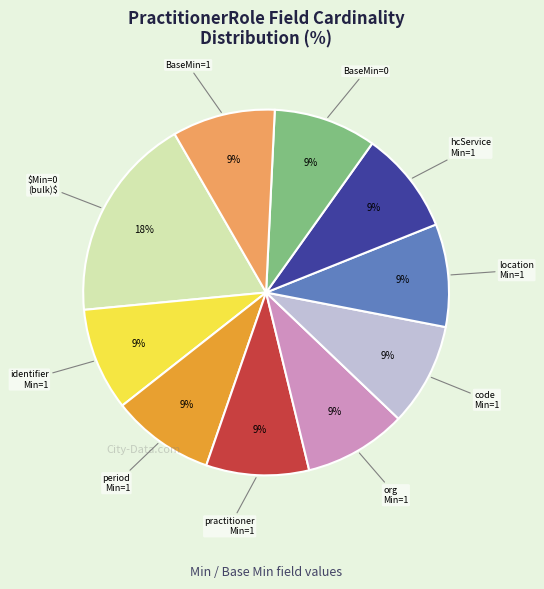

Does any single category account for the majority?

No